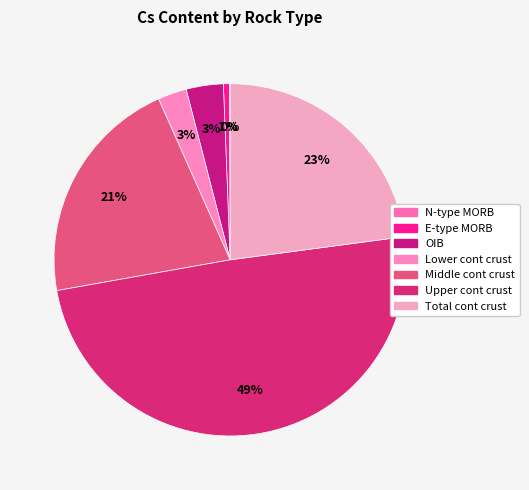

What percentage do Total cont crust and E-type MORB together represent?

23.4%